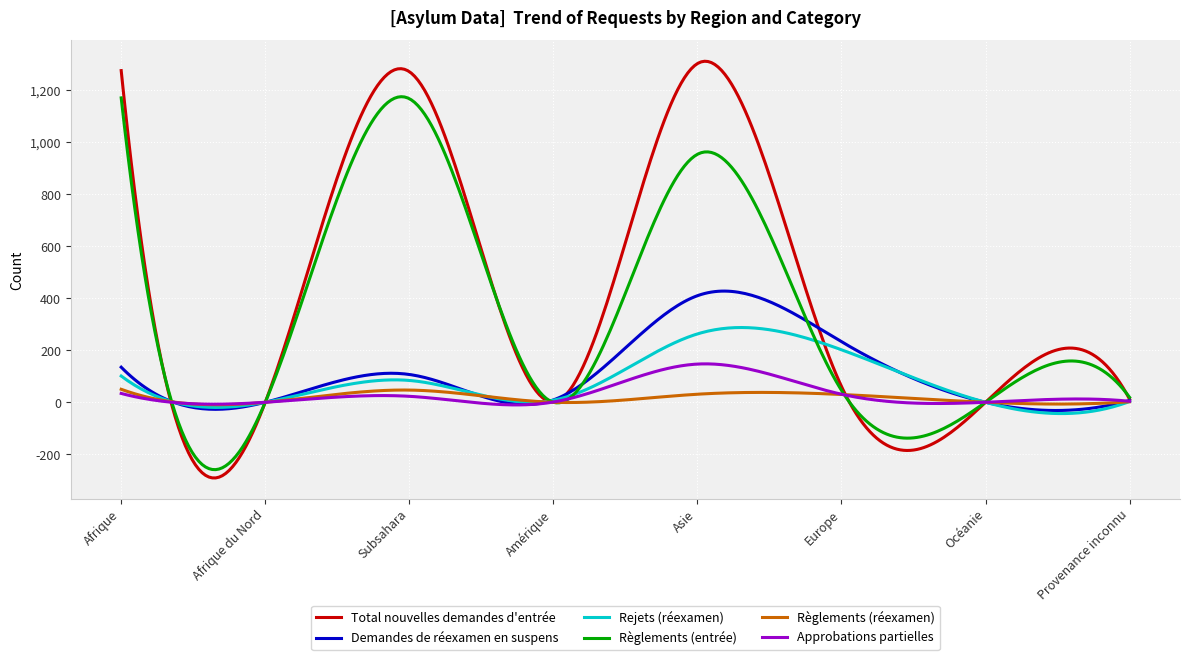

List the series in order of their peak value, highest first.

Total nouvelles demandes d'entrée, Règlements (entrée), Demandes de réexamen en suspens, Rejets (réexamen), Approbations partielles, Règlements (réexamen)